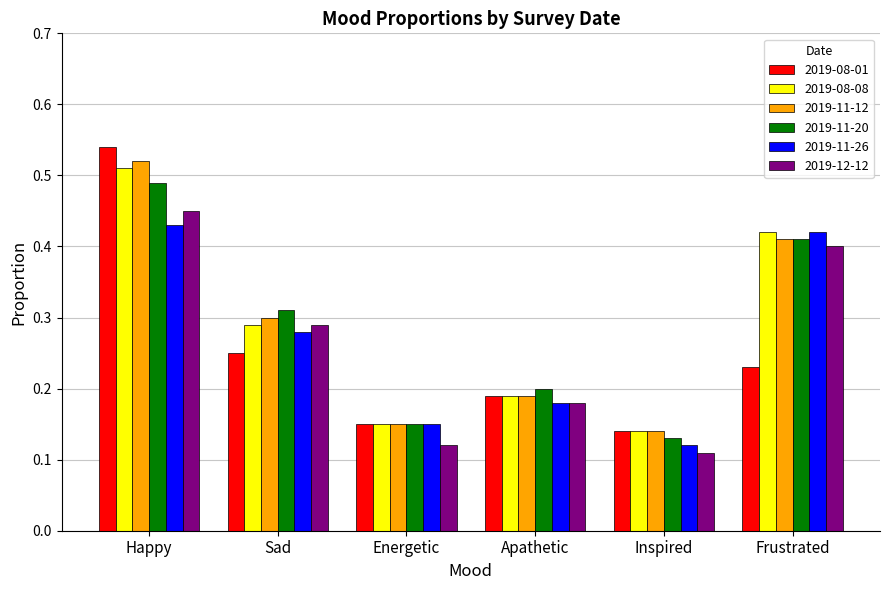

Which series has the widest spread of values?

2019-08-01